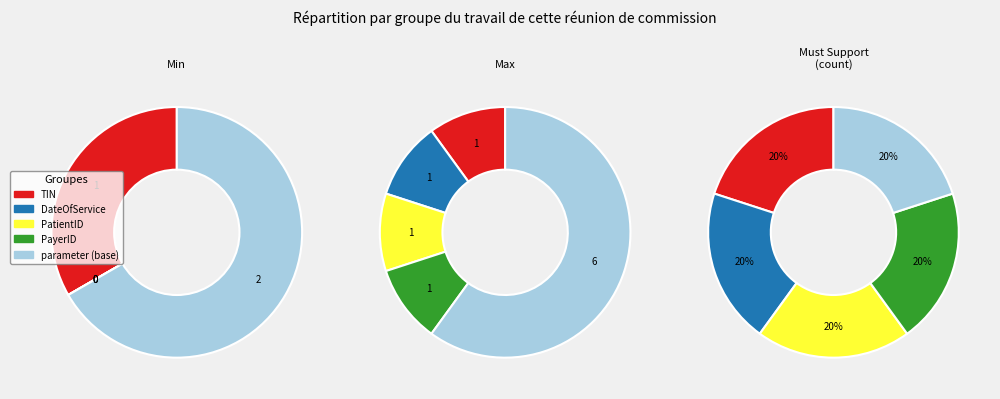

How many slices are in this pie chart?

2